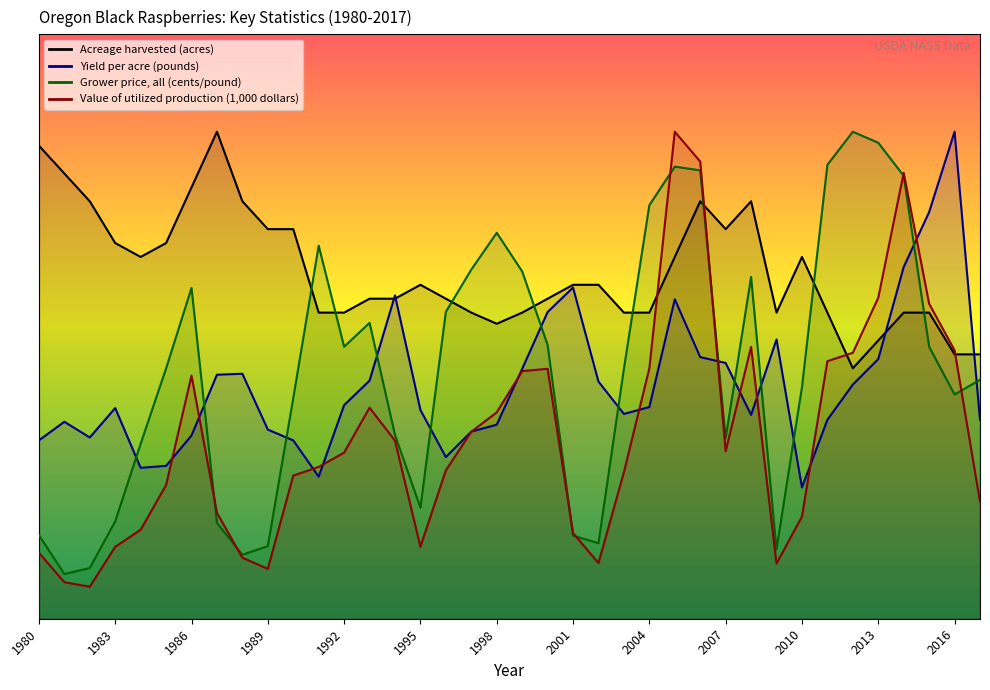

Read the Value of utilized production (1,000 dollars) value at 1990.

2938.2